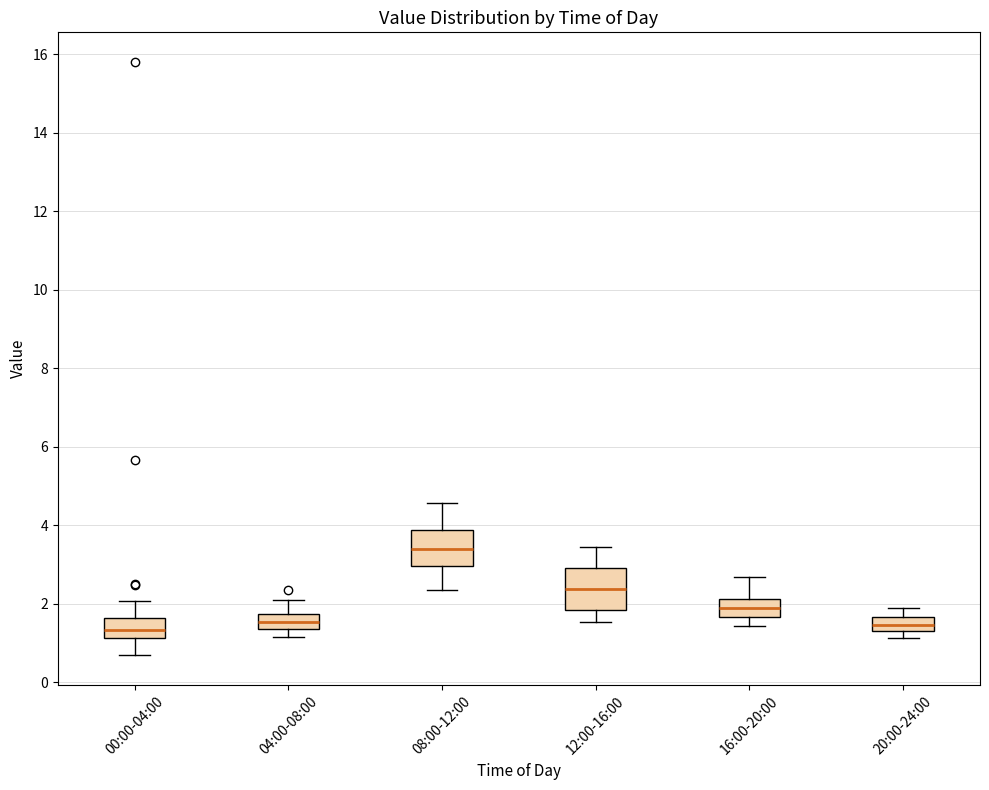

Reading left to right, read every box against the y-axis: the position of its median line, the range the box covers, and the ends of its whiskers. The values are not printed on the chart, so give them approximately, as read against the axis.

00:00-04:00: median 1.4, box 1.2 to 1.6, whiskers 0.6 to 2.0
04:00-08:00: median 1.6, box 1.4 to 1.8, whiskers 1.2 to 2.2
08:00-12:00: median 3.4, box 3.0 to 3.8, whiskers 2.4 to 4.6
12:00-16:00: median 2.4, box 1.8 to 2.8, whiskers 1.6 to 3.4
16:00-20:00: median 1.8, box 1.6 to 2.2, whiskers 1.4 to 2.6
20:00-24:00: median 1.4 (inside the box), box 1.4 to 1.6, whiskers 1.2 to 1.8